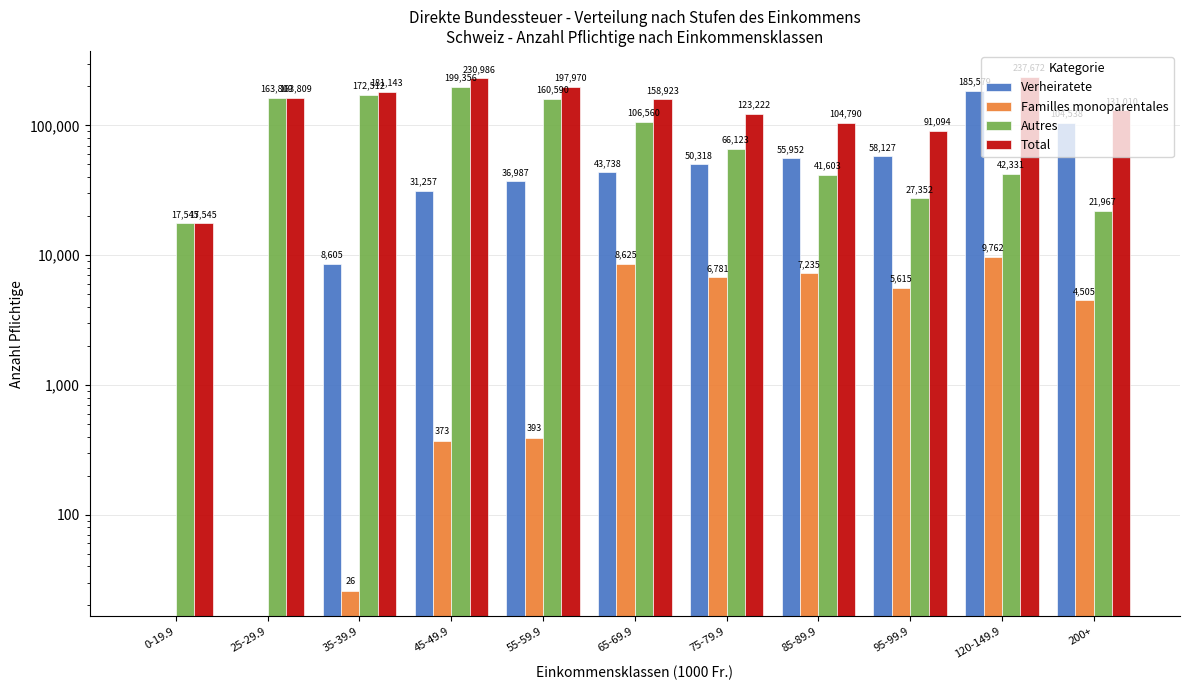

Reading left to right, transcribe all the data shown in this chart.

Verheiratete: 0	0	8605	31257	36987	43738	50318	55952	58127	185579	104538
Familles monoparentales: 0	0	26	373	393	8625	6781	7235	5615	9762	4505
Autres: 17545	163809	172512	199356	160590	106560	66123	41603	27352	42331	21967
Total: 17545	163809	181143	230986	197970	158923	123222	104790	91094	237672	131010